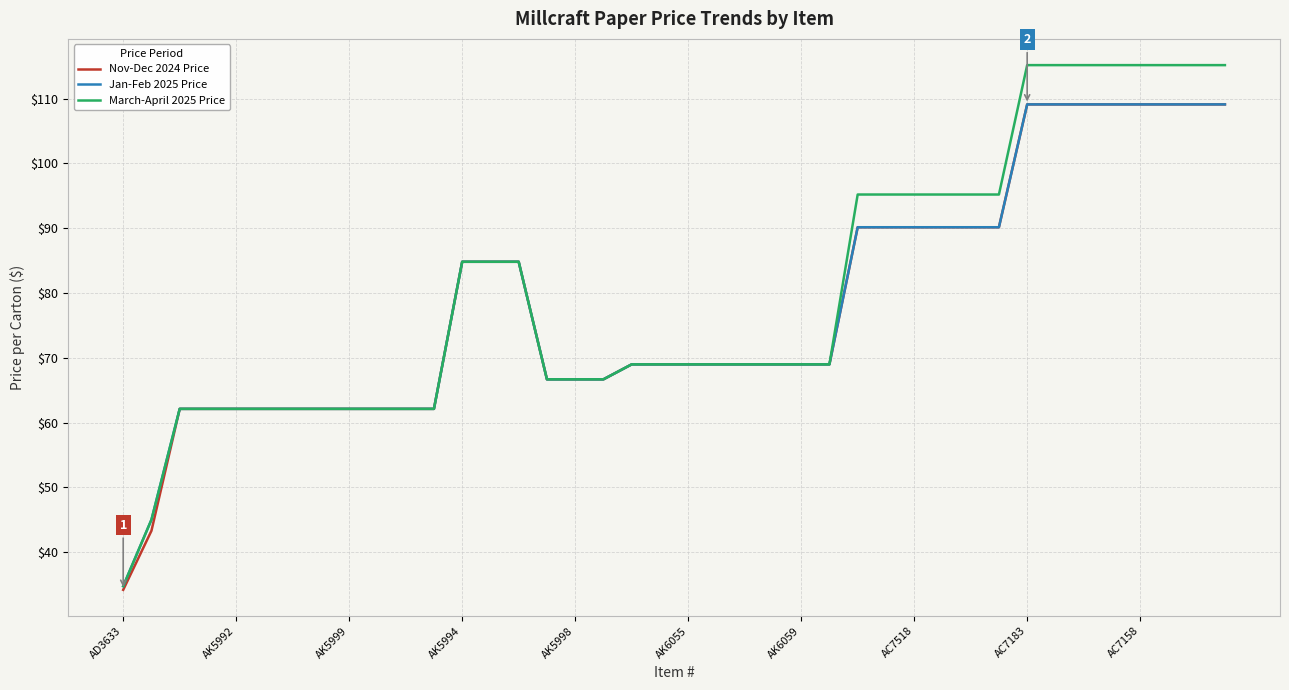

Which series has the widest spread of values?

March-April 2025 Price